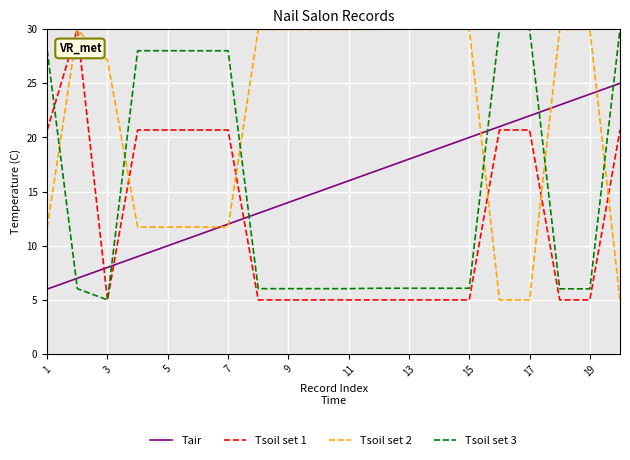

What is the lowest value of the Tsoil set 2 series?

5.0